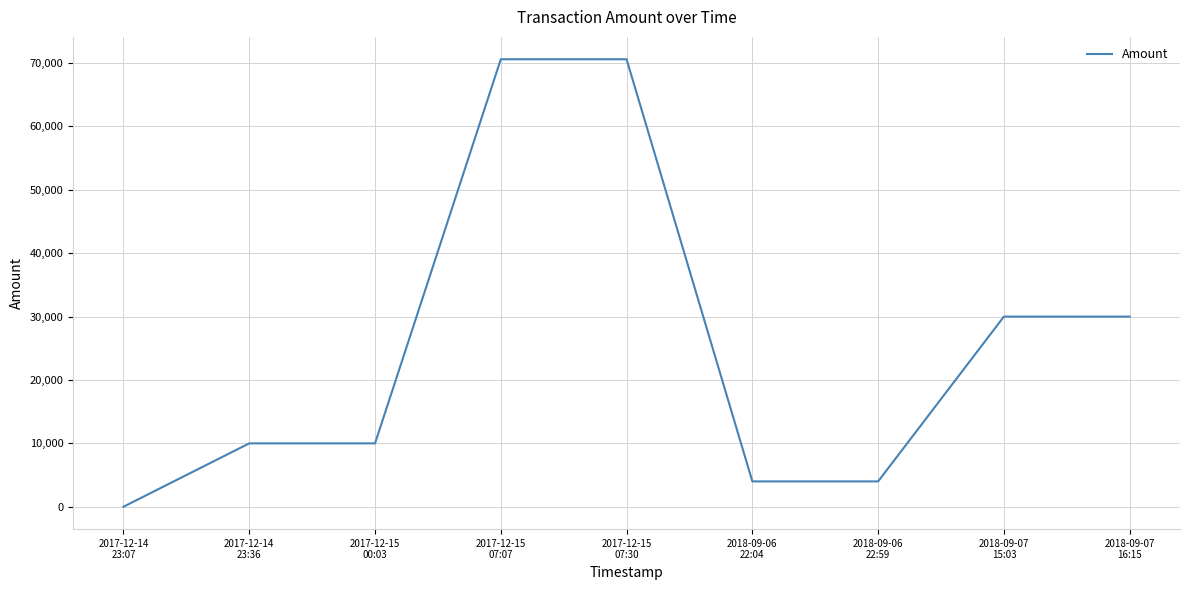

What is the greatest value displayed?

70593